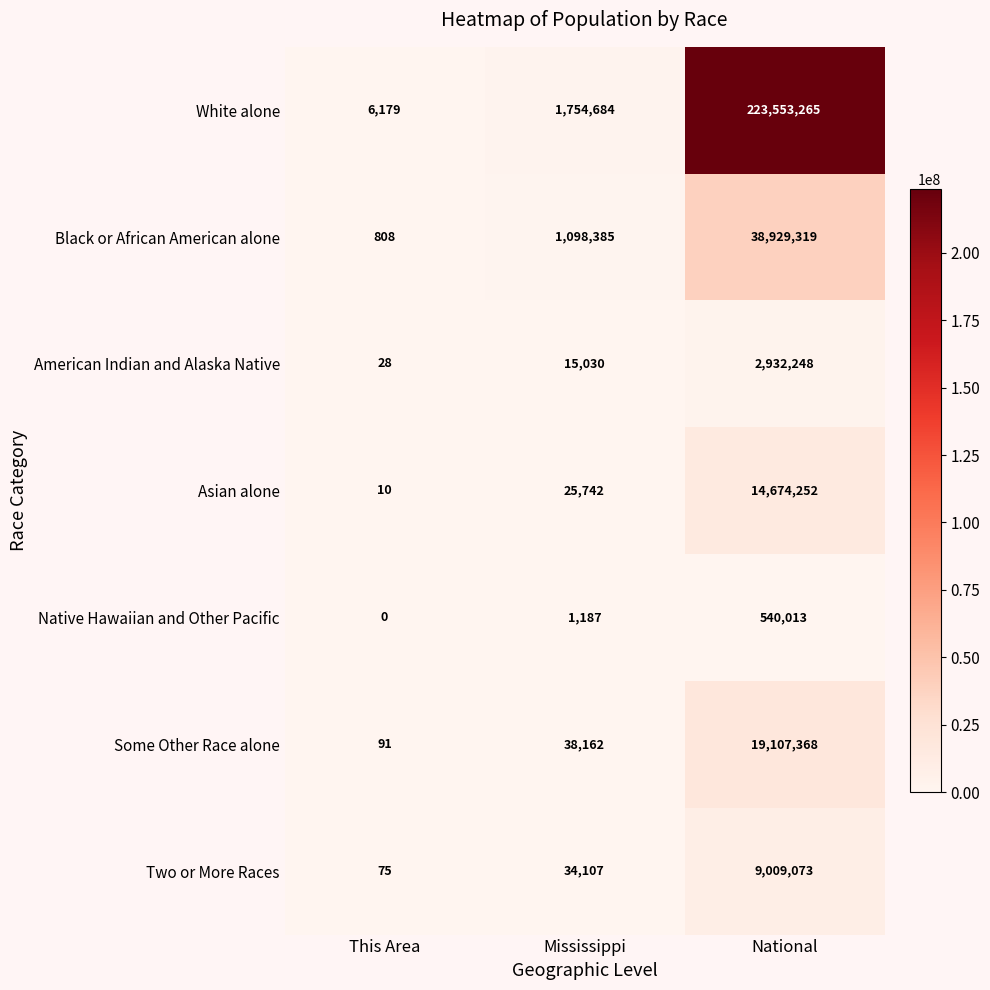

Reading left to right, extract all data points from this chart.

White alone: 6179	1754684	223553265
Black or African American alone: 808	1098385	38929319
American Indian and Alaska Native: 28	15030	2932248
Asian alone: 10	25742	14674252
Native Hawaiian and Other Pacific: 0	1187	540013
Some Other Race alone: 91	38162	19107368
Two or More Races: 75	34107	9009073